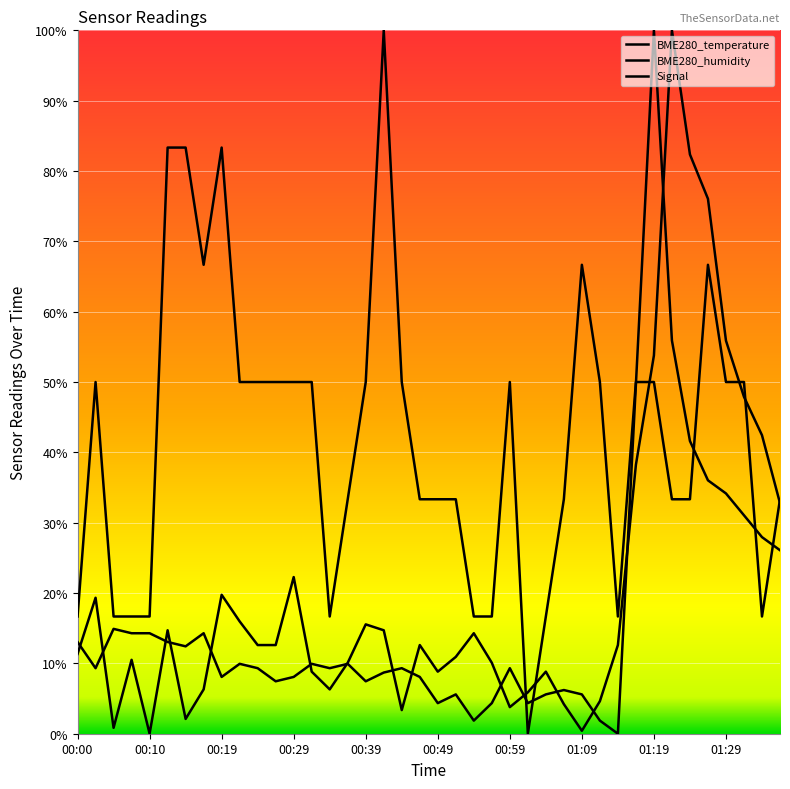

How many times do BME280_temperature and BME280_humidity cross each other?

15